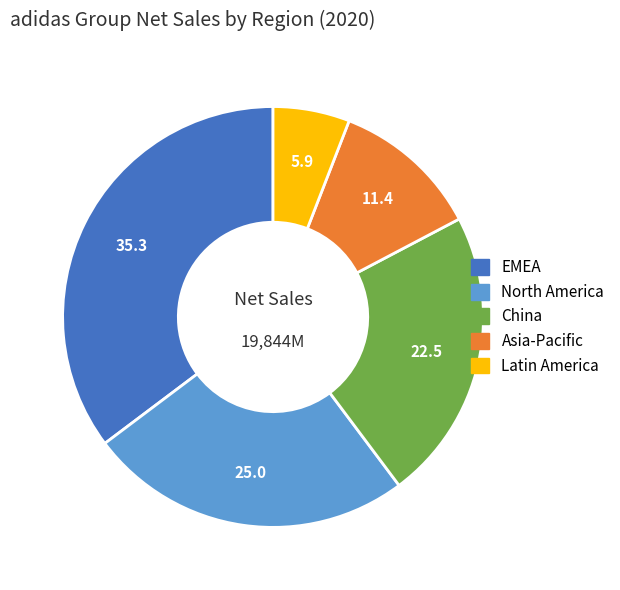

Is it true that China is 34% of the pie?

False